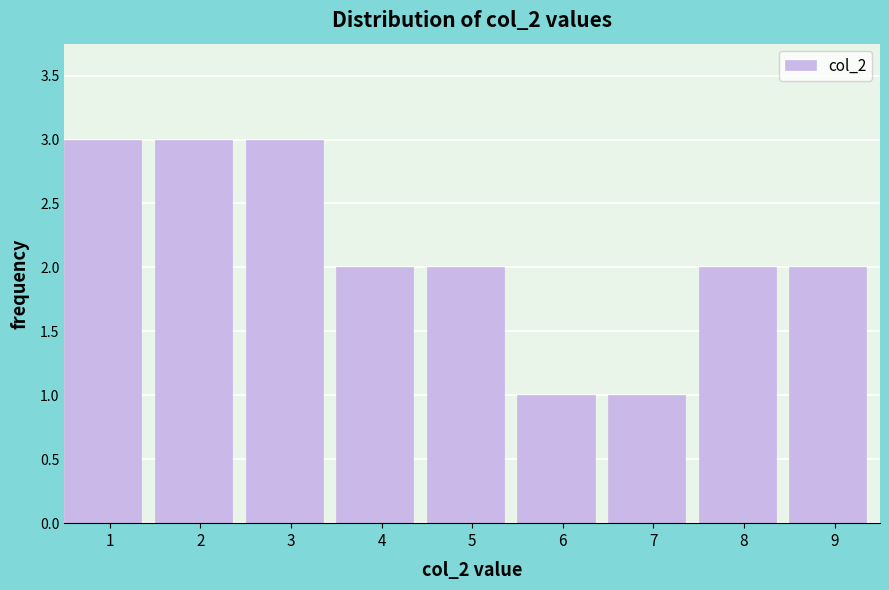

Reading right to left, what are all the values shown in this chart?

2	2	1	1	2	2	3	3	3